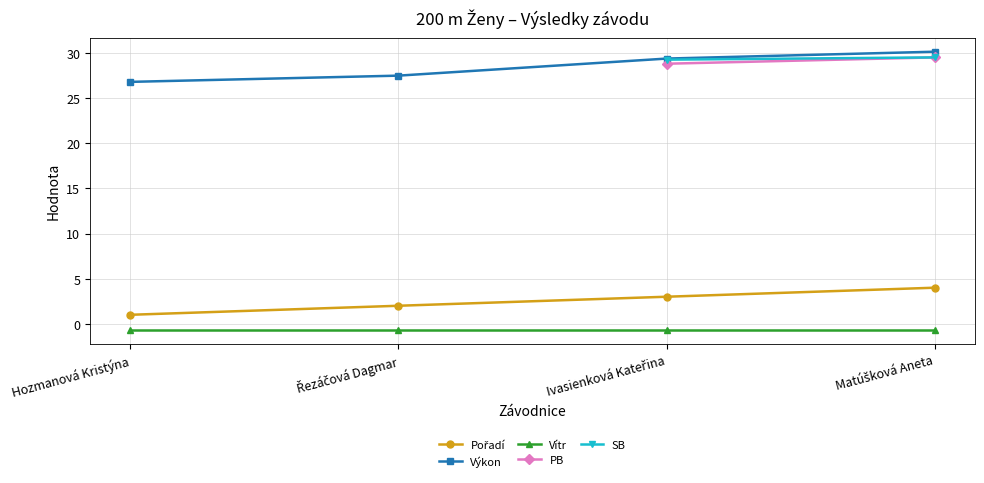

How many lines are shown in the chart?

5